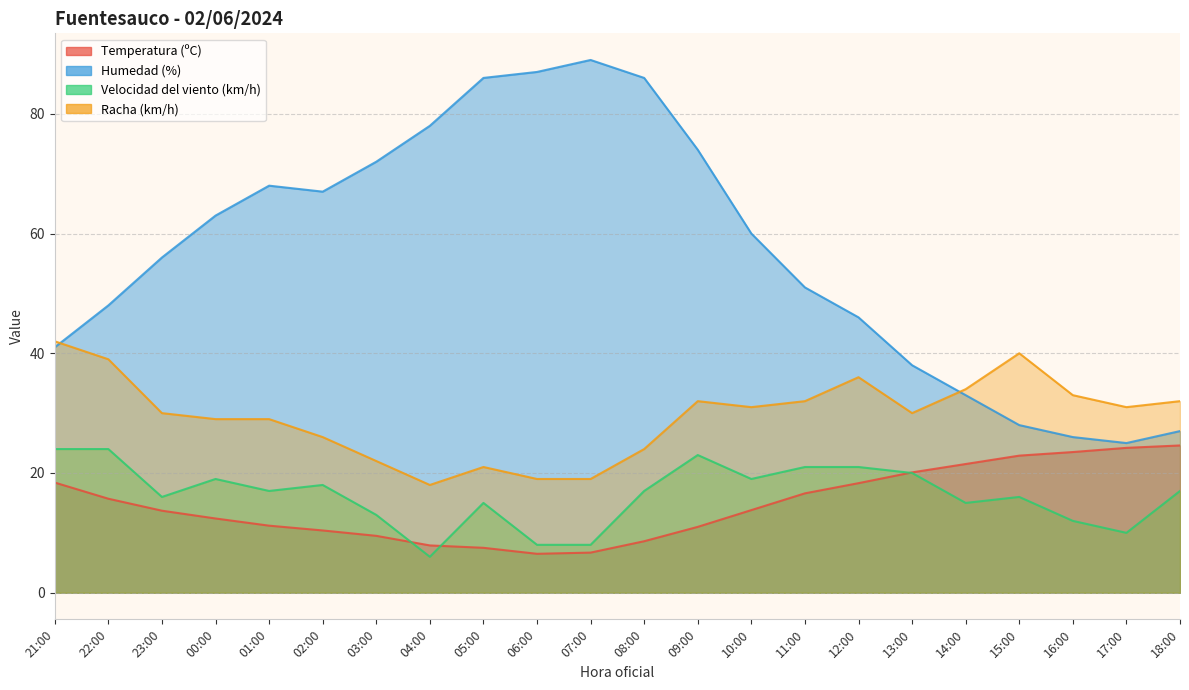

How many values in the Temperatura (ºC) series are below 13?

10